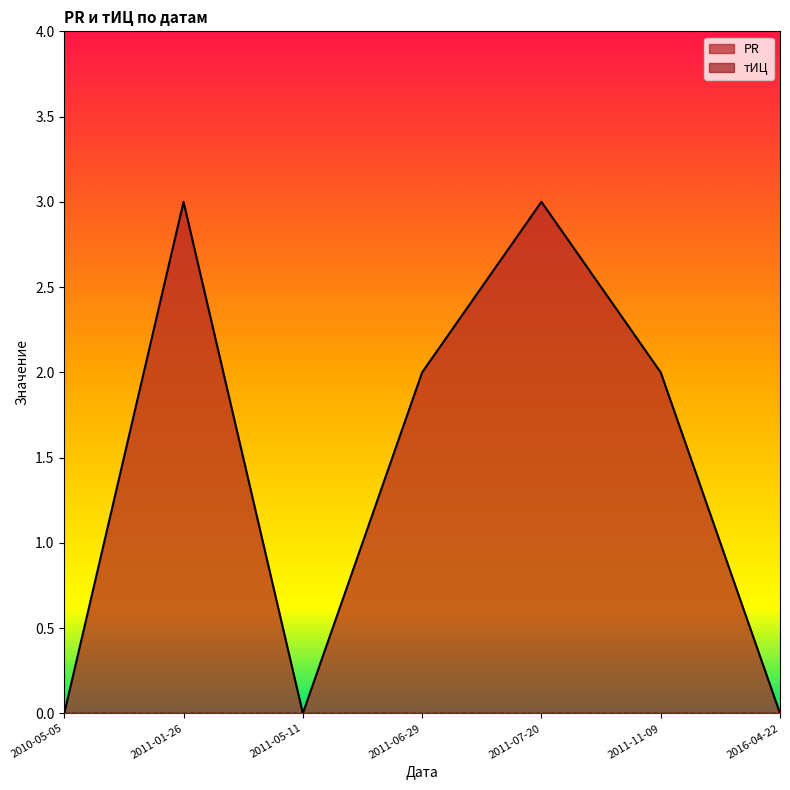

What position from the right is 2016-04-22?

1